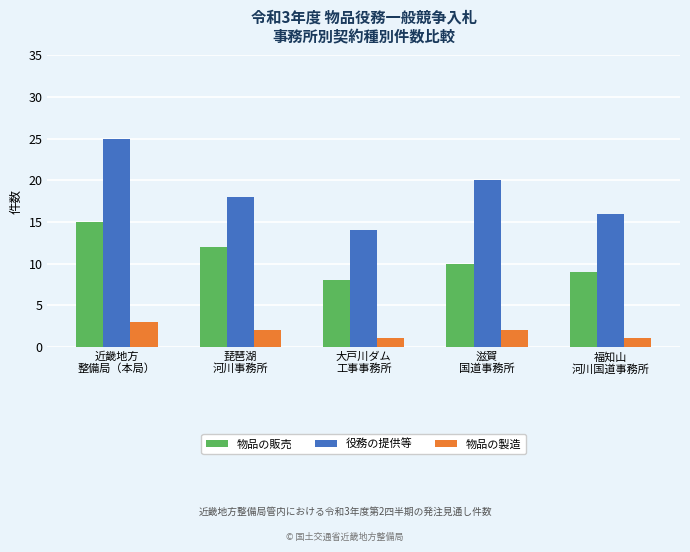

Is it true that 役務の提供等 equals 20 at 滋賀
国道事務所?

True